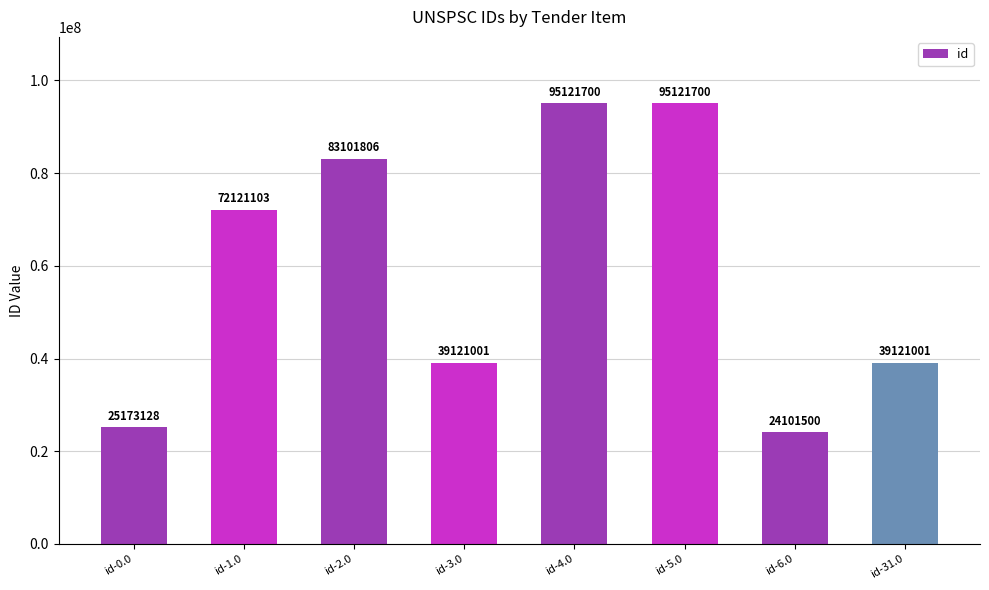

The value at id-31.0 is 39121001. True or false?

True